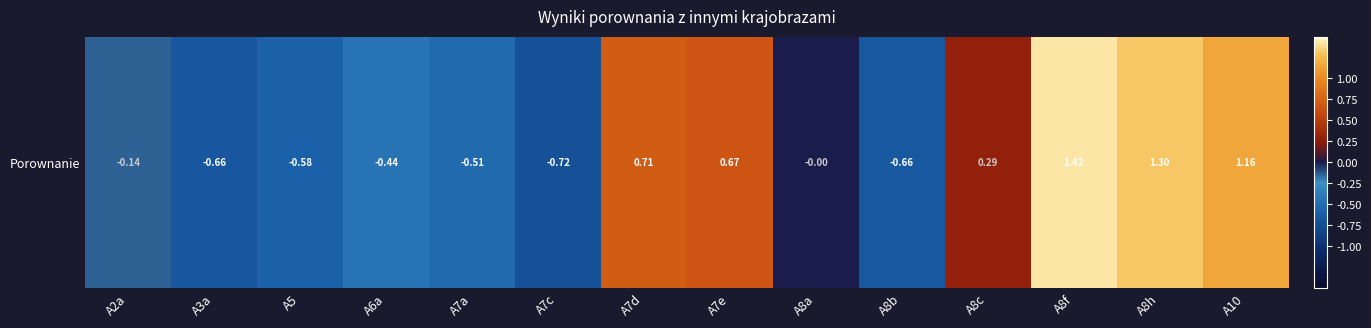

How many data points are less than 0?

8